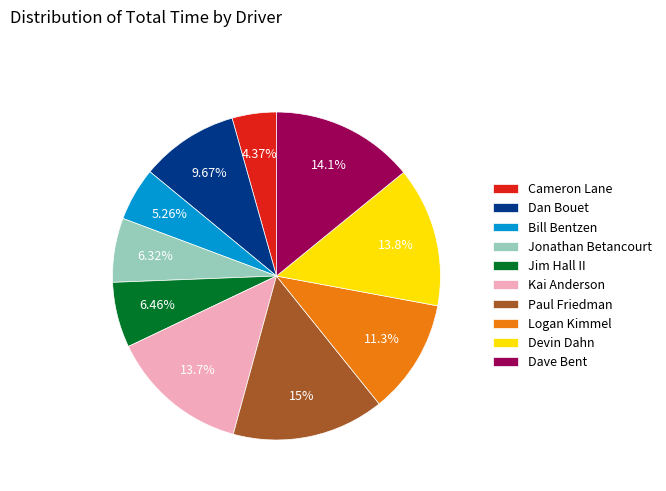

To the nearest percent, what is the difference between the Jim Hall II and Cameron Lane slice percentages?

2%